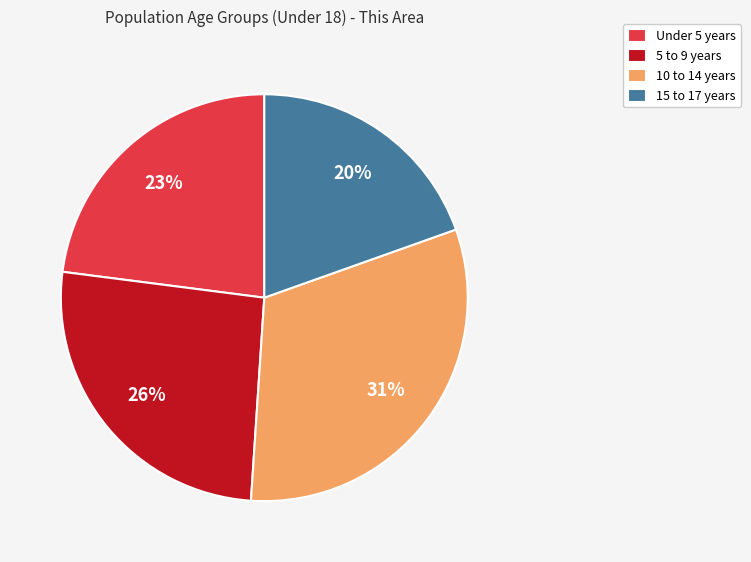

How many segments does this pie chart have?

4